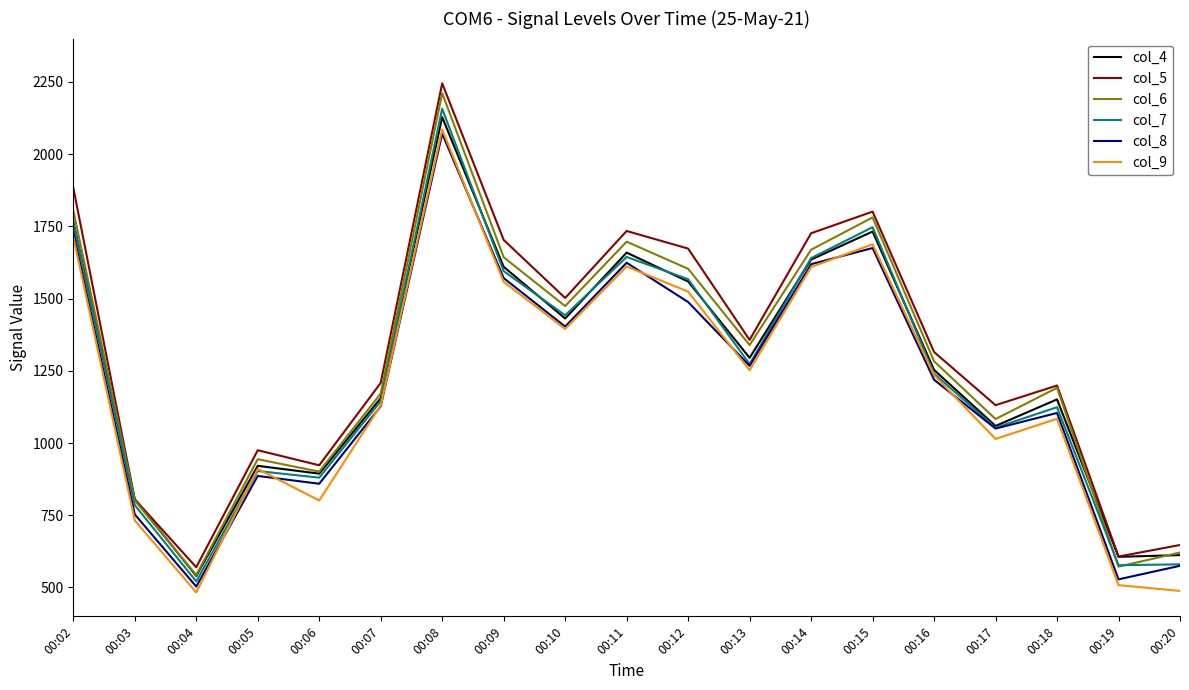

At which label does col_7 reach its minimum?

00:04